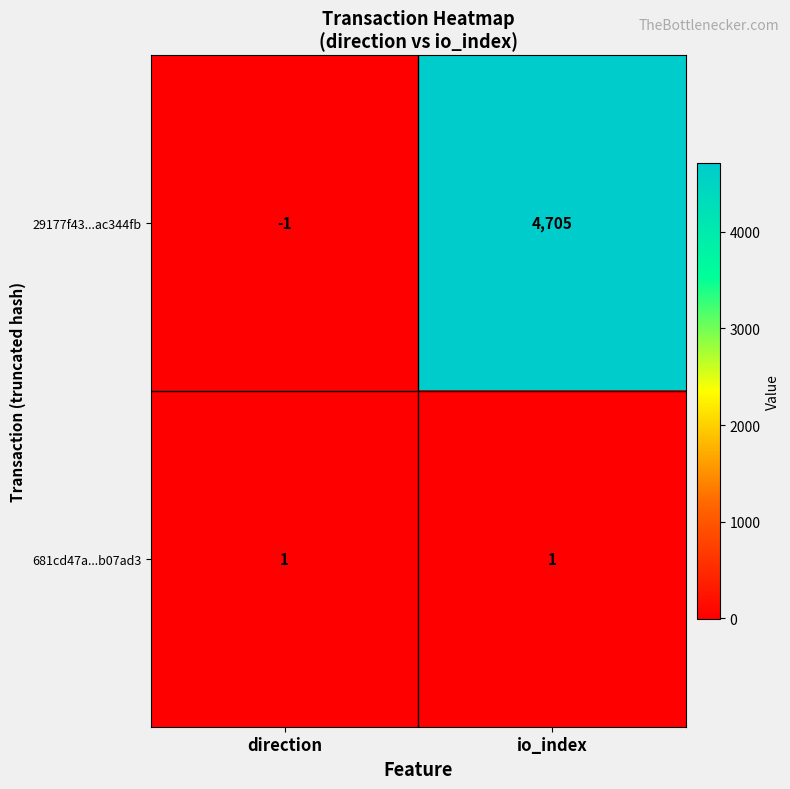

At which label is 29177f43...ac344fb closest to 2352?

direction